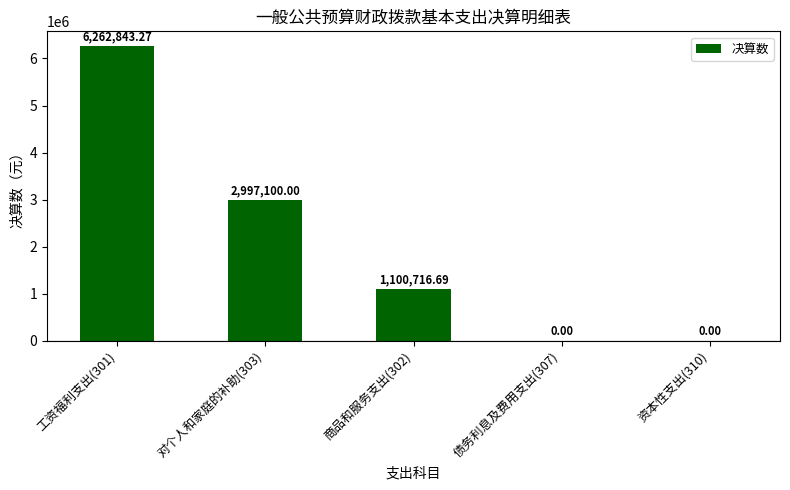

What is the difference between the values at 对个人和家庭的补助(303) and 商品和服务支出(302)?

1896383.3